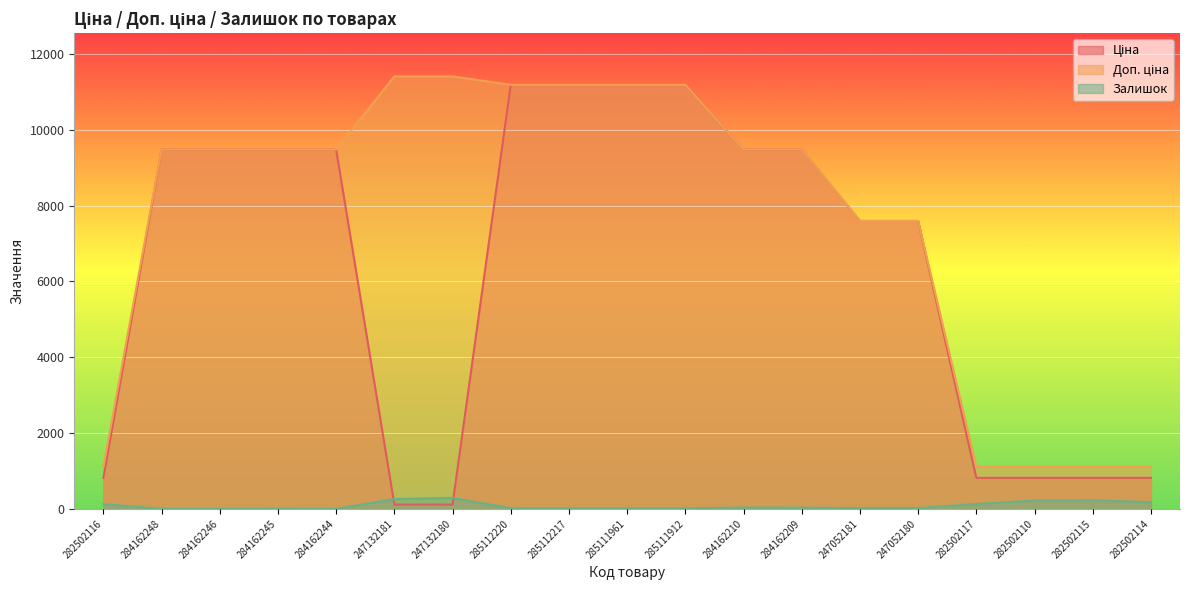

Is the value of Ціна at 247132180 greater than the value of Доп. ціна at 284162210?

No